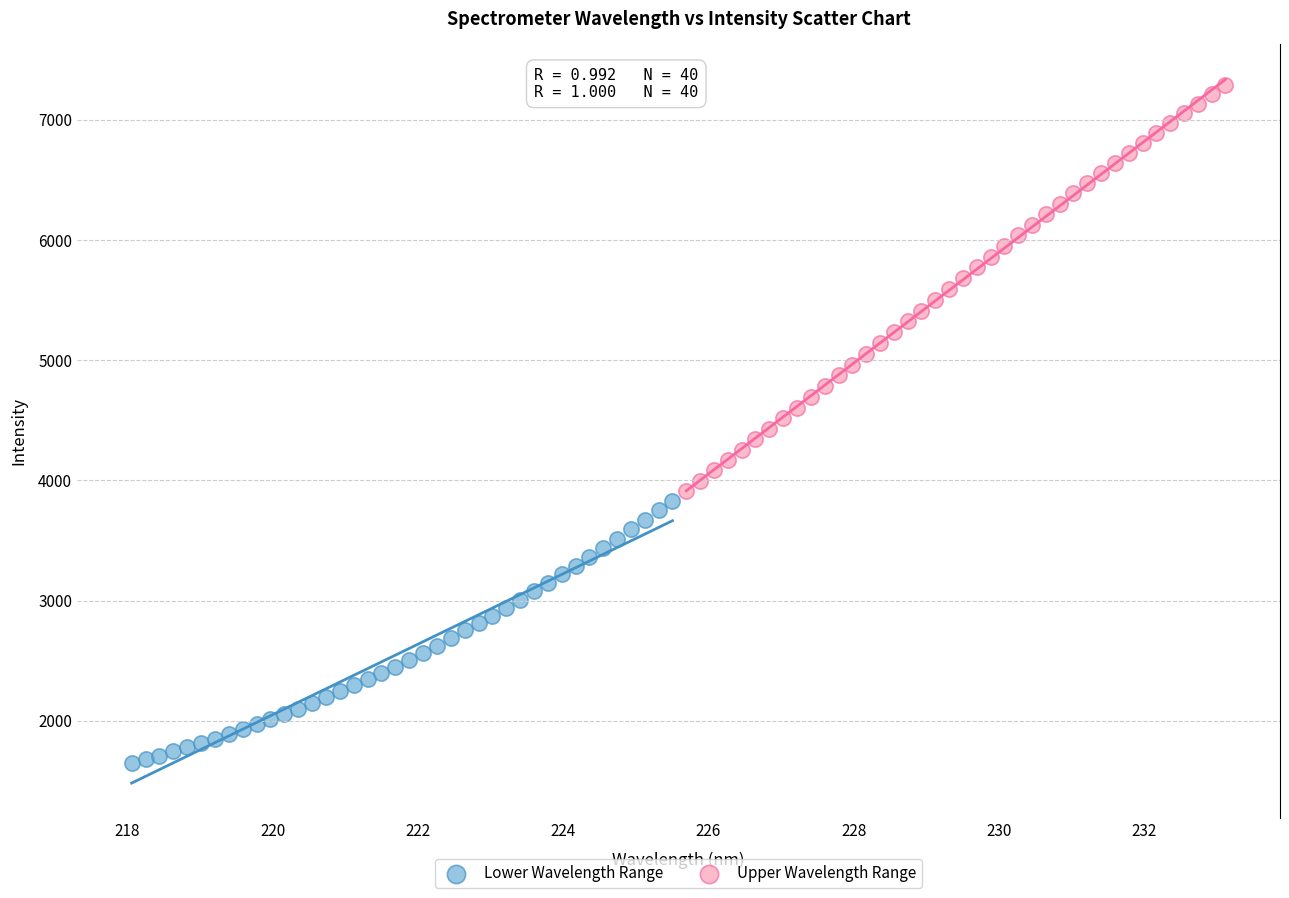

What are all the series names shown in the legend?

Lower Wavelength Range, Upper Wavelength Range